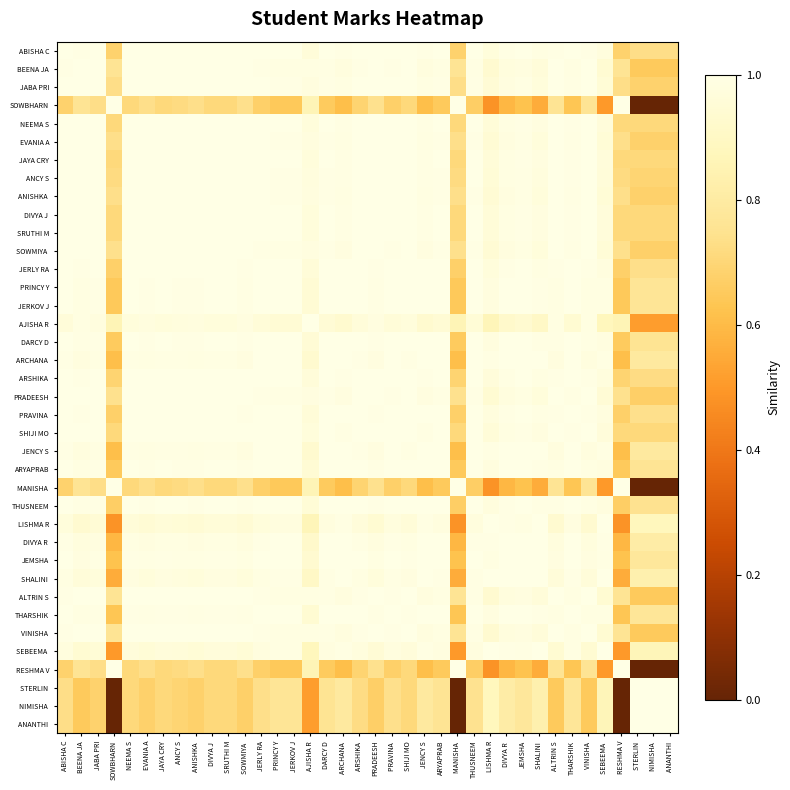

Rank the series at BEENA JA from lowest to highest value.

ANANTHI, NIMISHA, STERLIN, RESHMA V, MANISHA, SOWBHARN, LISHMA R, SEBEEMA, SHALINI, DIVYA R, ARCHANA, JENCY S, JEMSHA, THARSHIK, AJISHA R, PRINCY Y, JERKOV J, ARYAPRAB, DARCY D, THUSNEEM, PRAVINA, JERLY RA, ABISHA C, ARSHIKA, SHIJI MO, SRUTHI M, NEEMA S, JAYA CRY, DIVYA J, ANCY S, JABA PRI, EVANIA A, ANISHKA, SOWMIYA, PRADEESH, ALTRIN S, VINISHA, BEENA JA